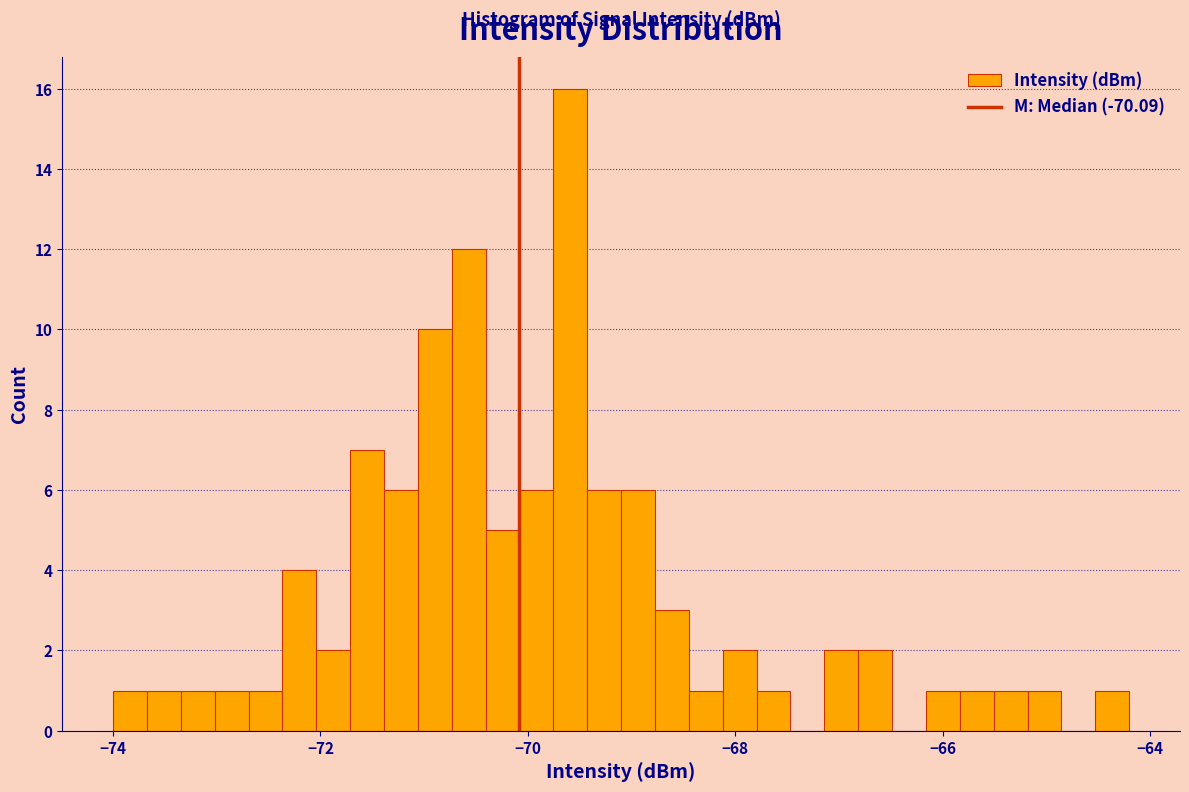

Around what value on the x-axis is the tallest bar? Give the approximate position of its centre, as read against the axis.

-69.6